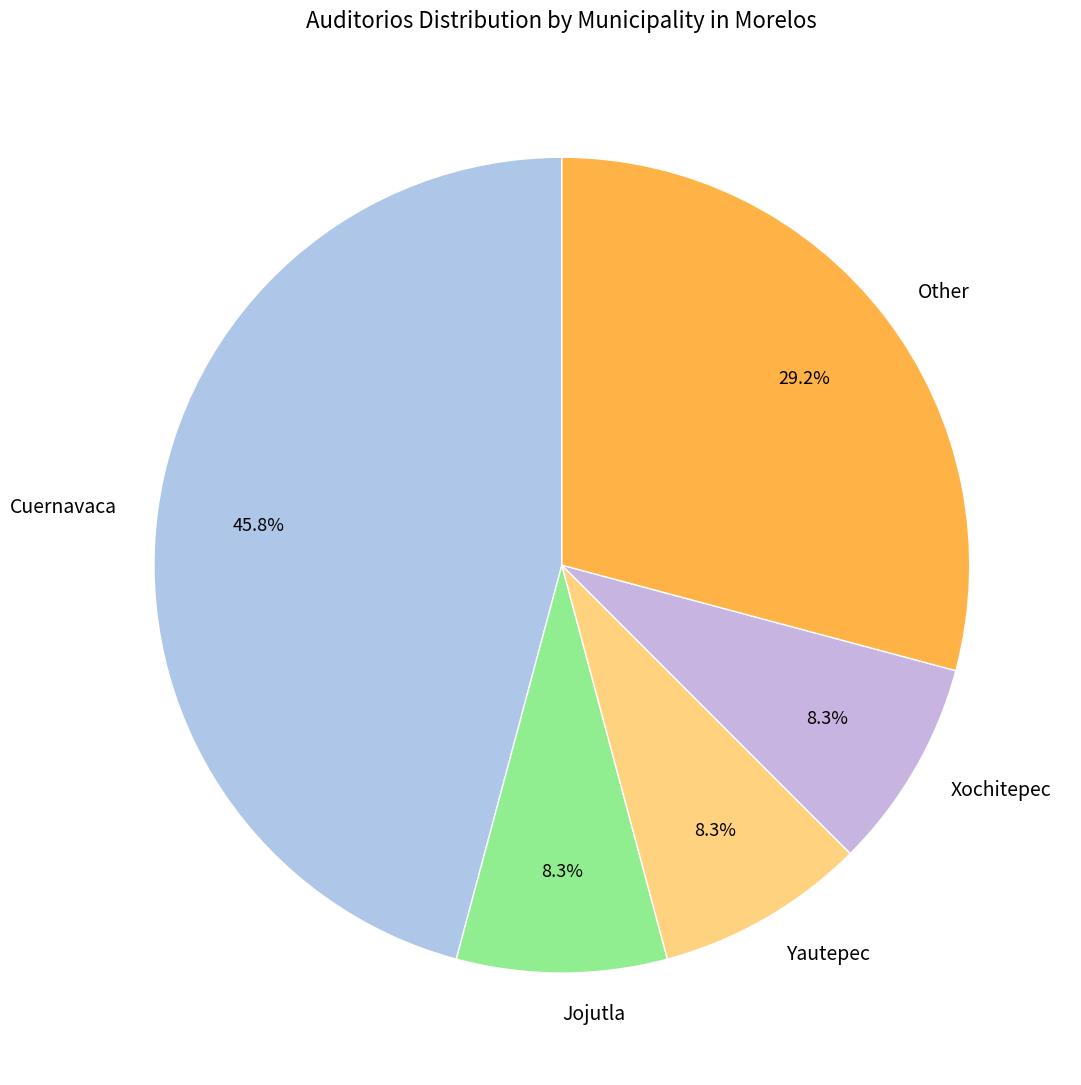

How many slices are in this pie chart?

5